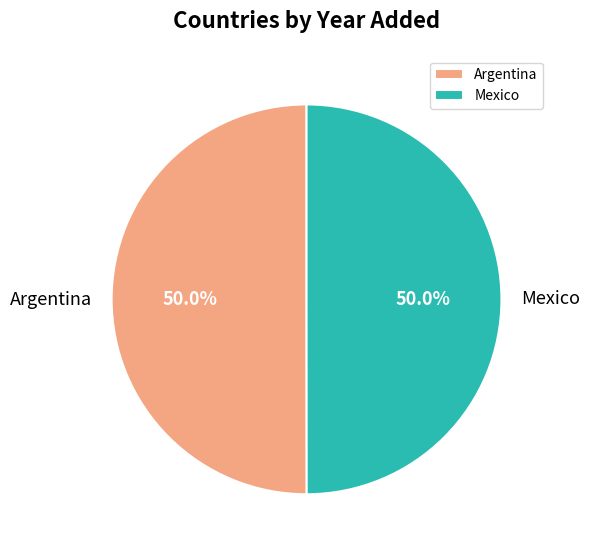

Is it true that Argentina is 58% of the pie?

False